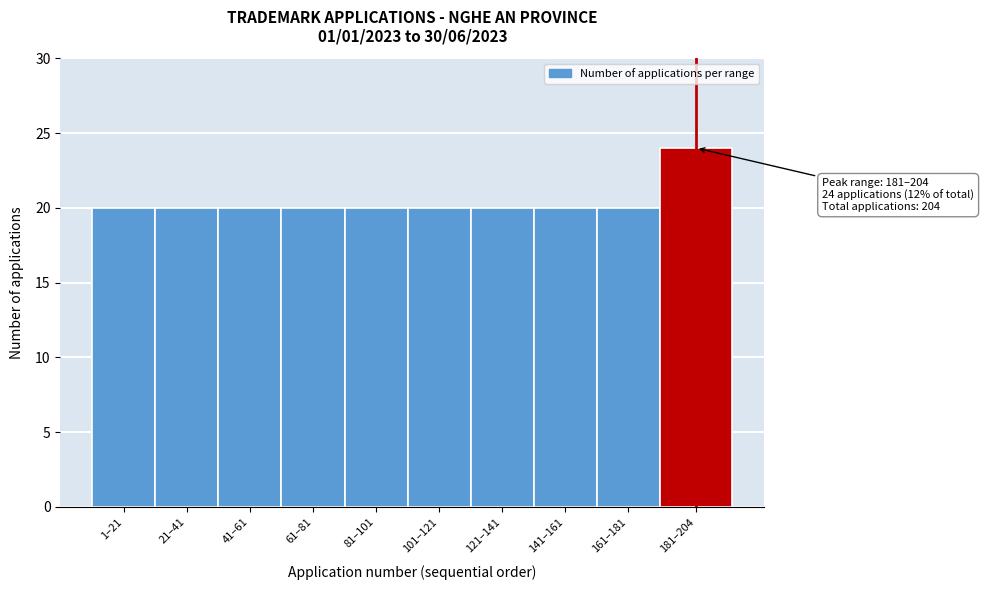

Reading left to right, transcribe all the data shown in this chart.

1–21=20	21–41=20	41–61=20	61–81=20	81–101=20	101–121=20	121–141=20	141–161=20	161–181=20	181–204=24